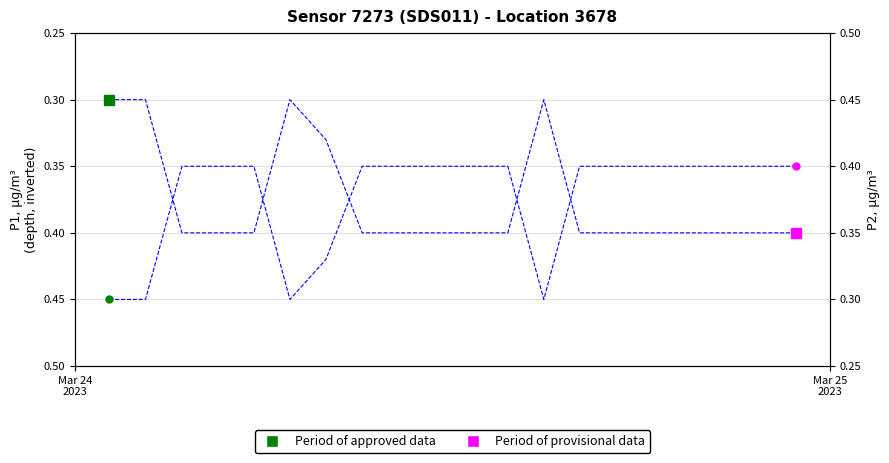

What position from the right is 2023-03-25T00:43:14?

3